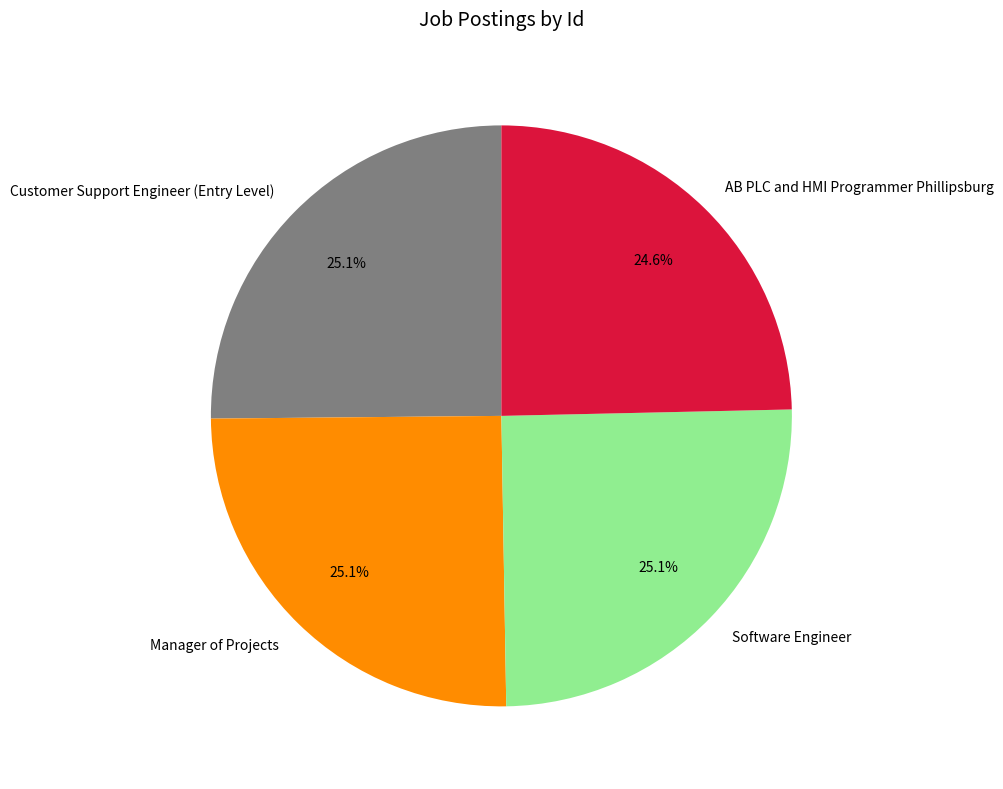

To the nearest percent, what is the combined percentage of AB PLC and HMI Programmer Phillipsburg and Software Engineer?

50%